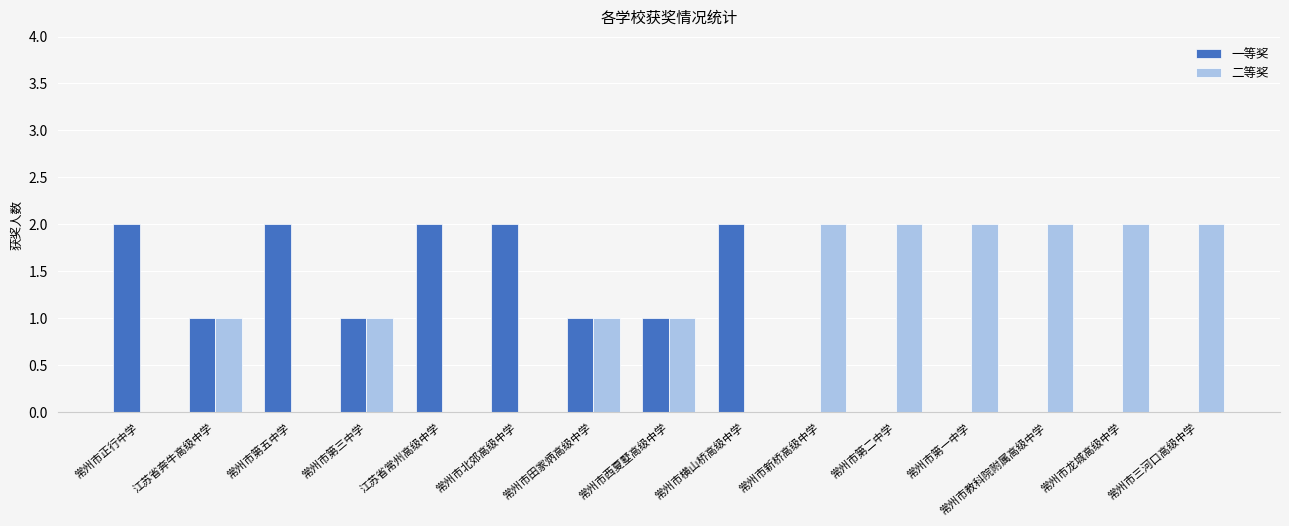

Count the number of categories in the chart.

15